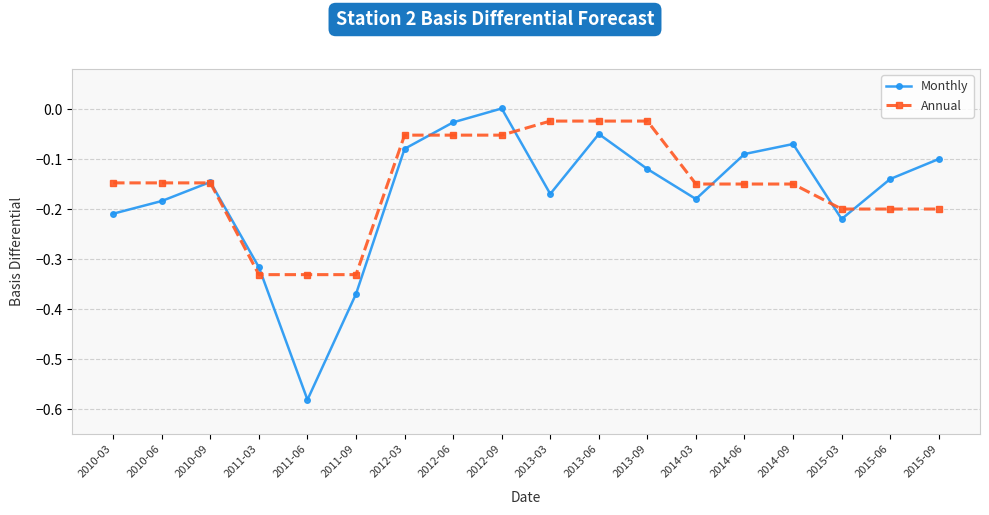

How many interior local peaks does the Monthly series have?

4